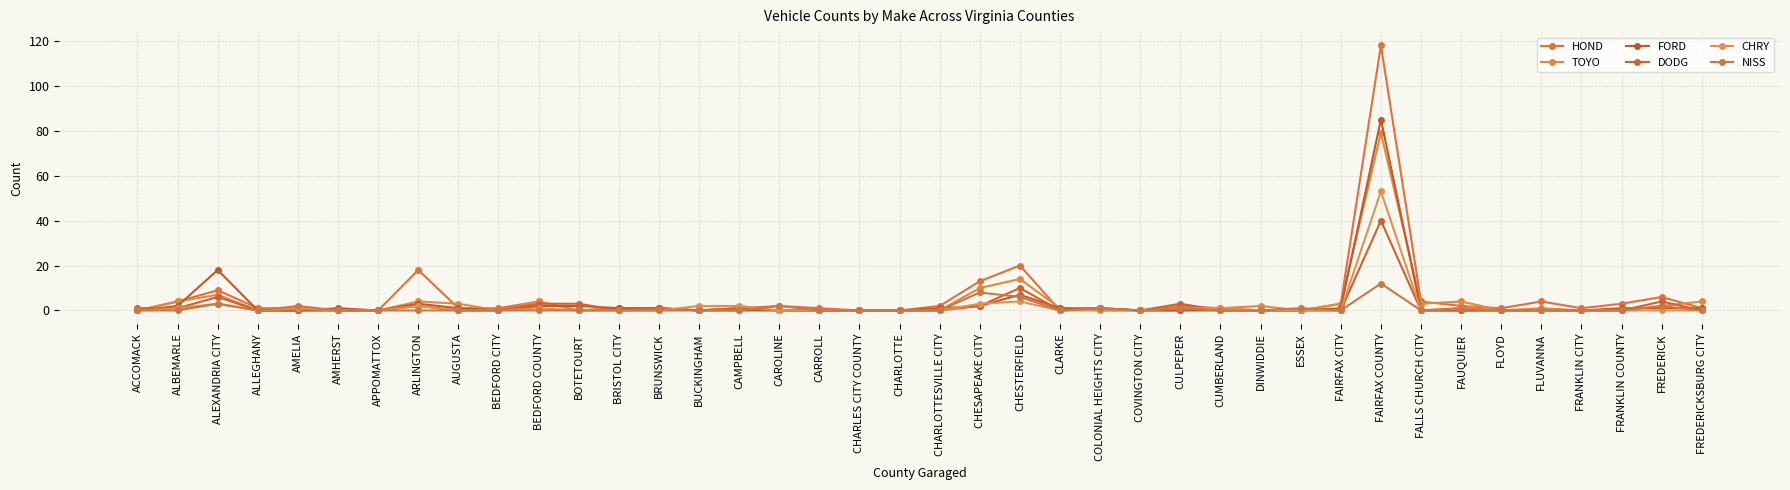

What is the sum of the FORD values at FRANKLIN COUNTY and FLOYD?

1